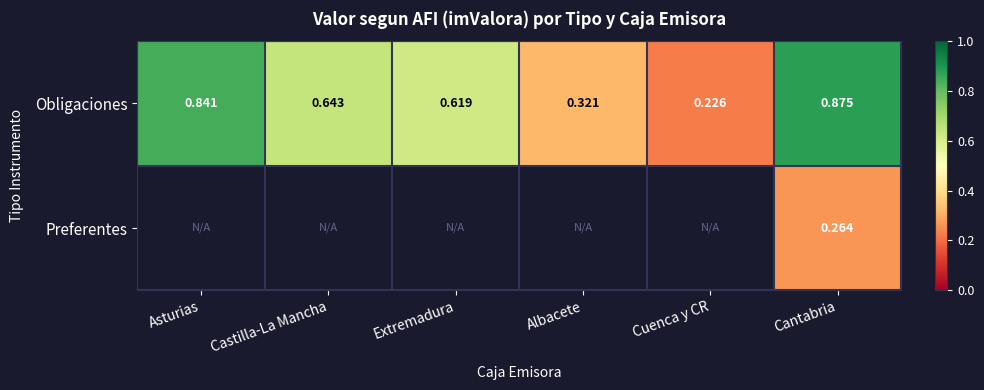

Rank the categories by Obligaciones value from lowest to highest.

Cuenca y CR, Albacete, Extremadura, Castilla-La Mancha, Asturias, Cantabria